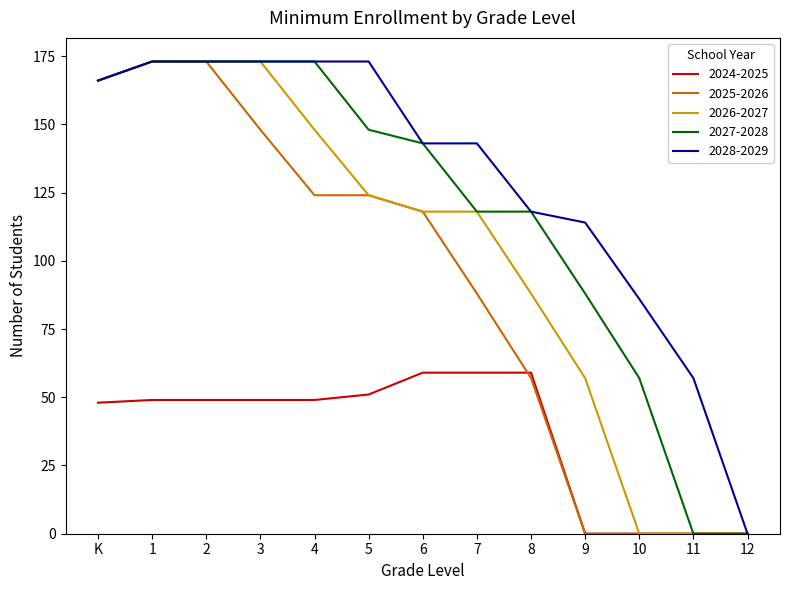

Which series changed the most between 3 and 7?

2025-2026